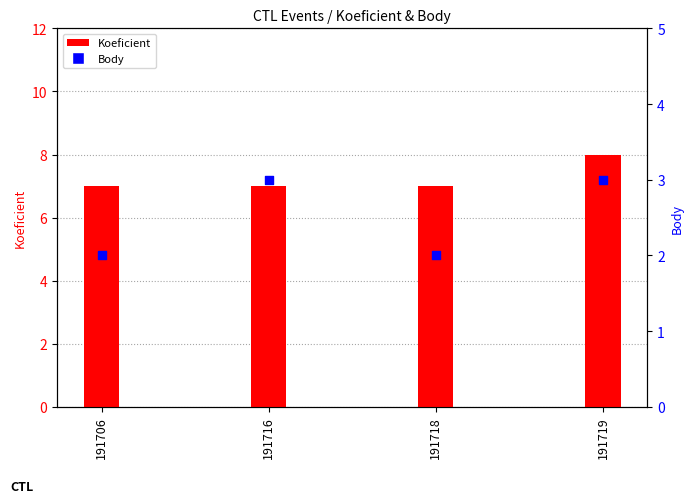

Which series contains the lowest Y value?

Body